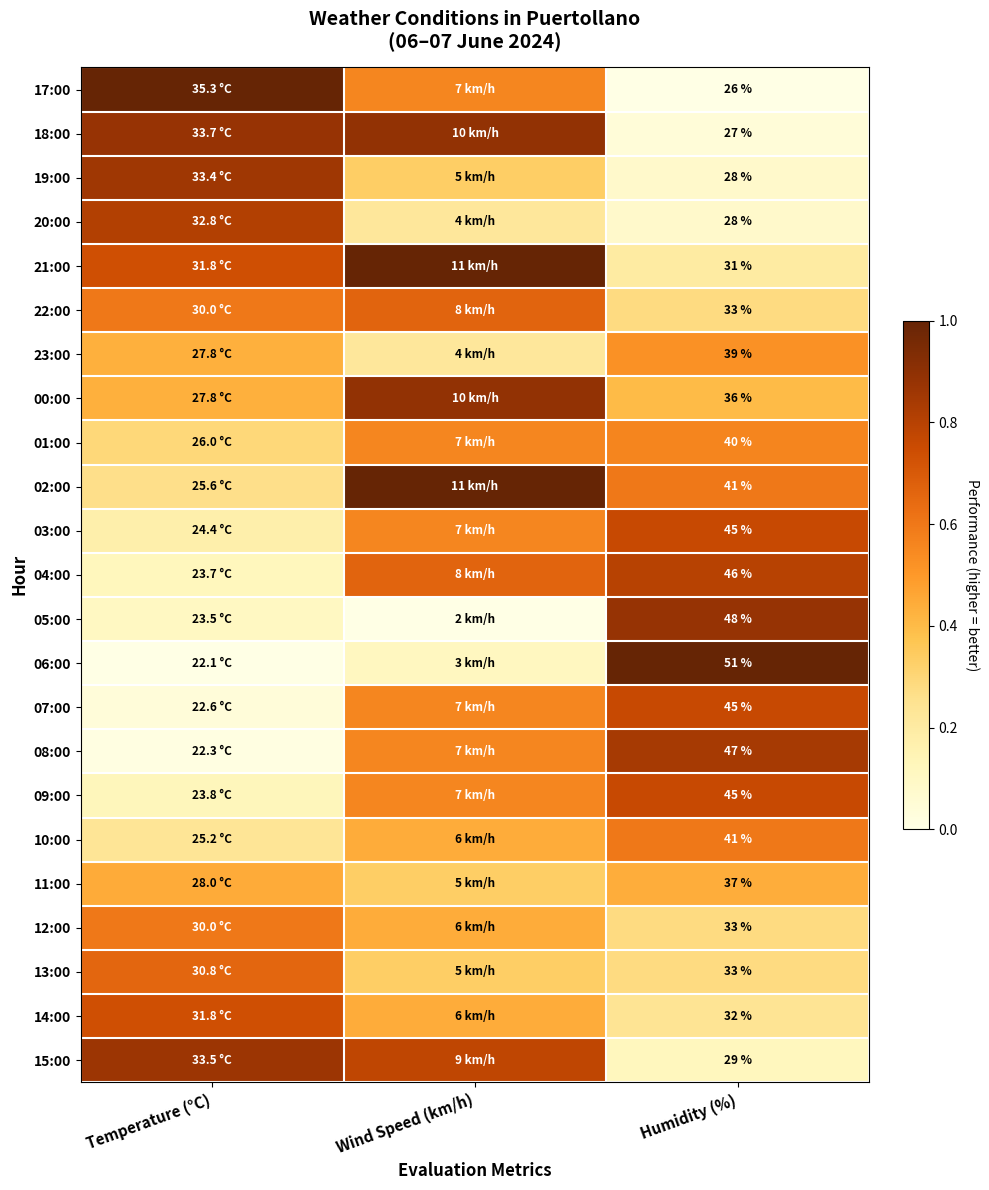

Is the value of 12:00 at Humidity (%) greater than the value of 07:00 at Humidity (%)?

No